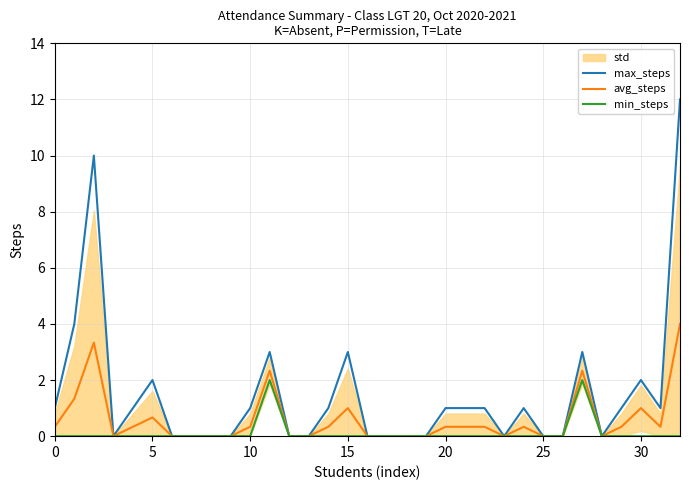

Is it true that avg_steps equals 0.7 at 5?

True